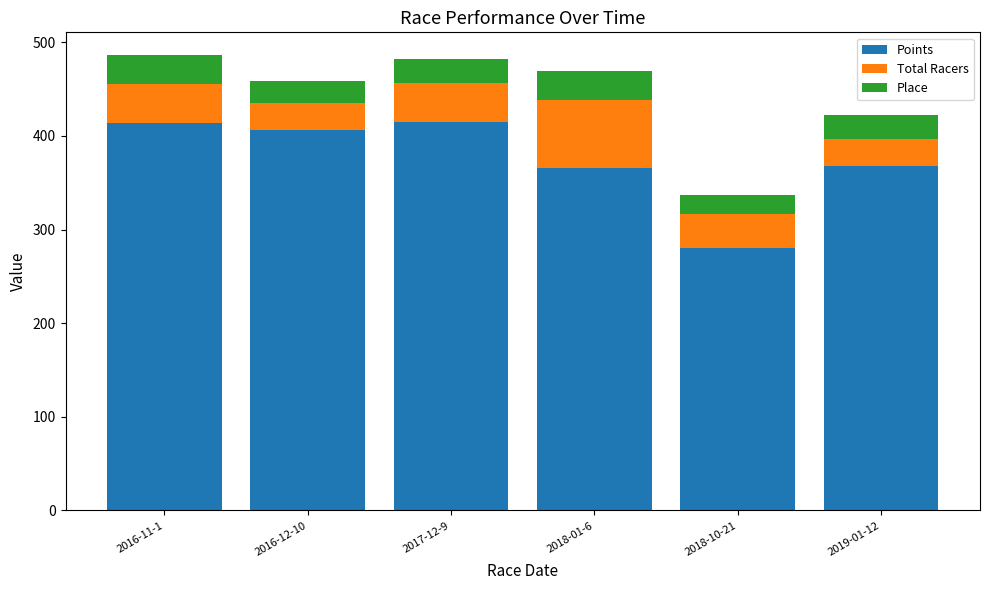

Is it true that Points equals 93.9 at 2018-10-21?

False